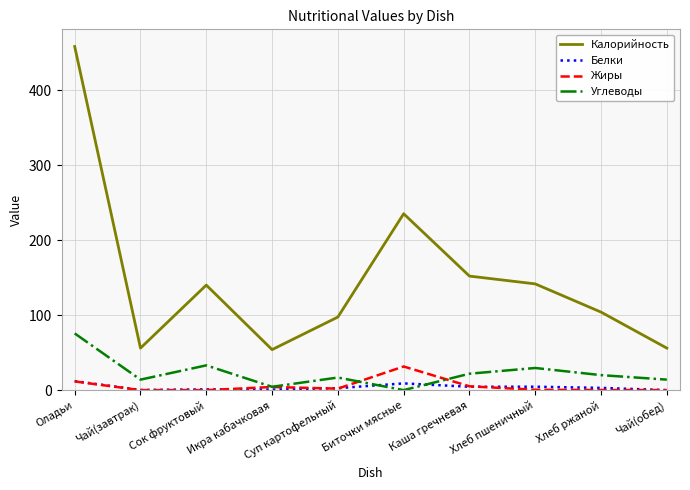

Between Суп картофельный and Чай(обед), which series saw the biggest shift?

Калорийность